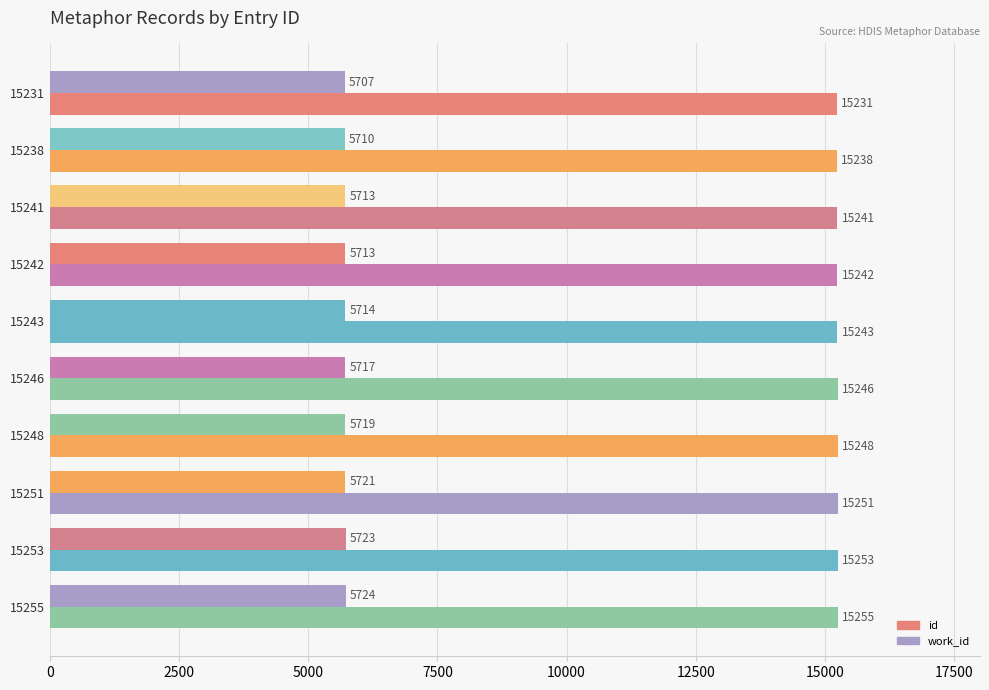

What is the value of the id bar at the 3rd from the left?

15241